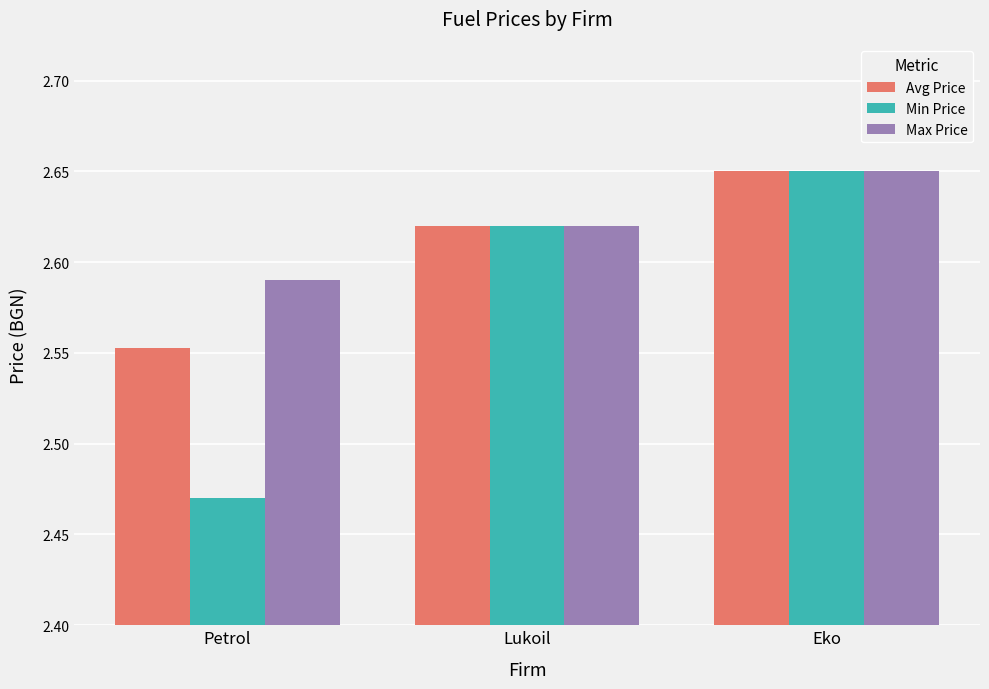

Which series has the widest spread of values?

Min Price